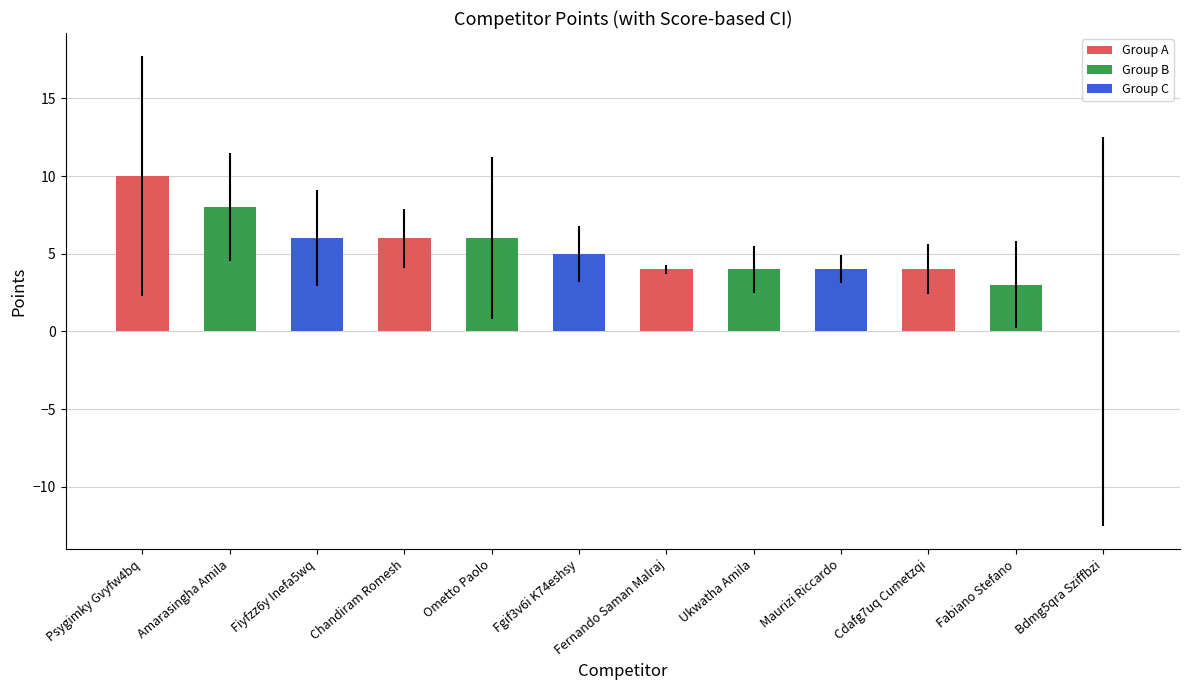

Reading left to right, extract all data points from this chart.

Psygimky Gvyfw4bq=10	Amarasingha Amila=8	Fiyfzz6y Inefa5wq=6	Chandiram Romesh=6	Ometto Paolo=6	Fgif3v6i K74eshsy=5	Fernando Saman Malraj=4	Ukwatha Amila=4	Maurizi Riccardo=4	Cdafg7uq Cumetzqi=4	Fabiano Stefano=3	Bdmg5qra Sziffbzi=0